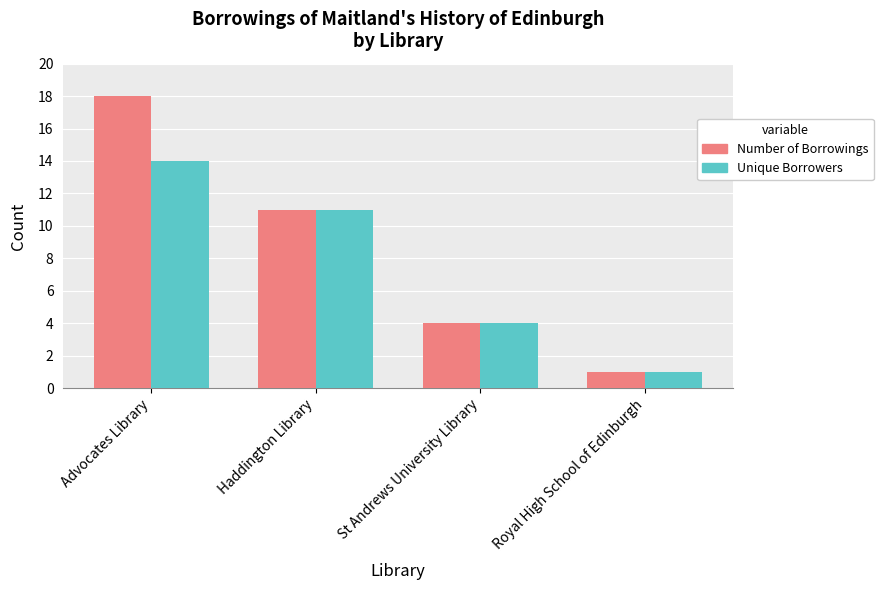

How many bars are there in each group?

2